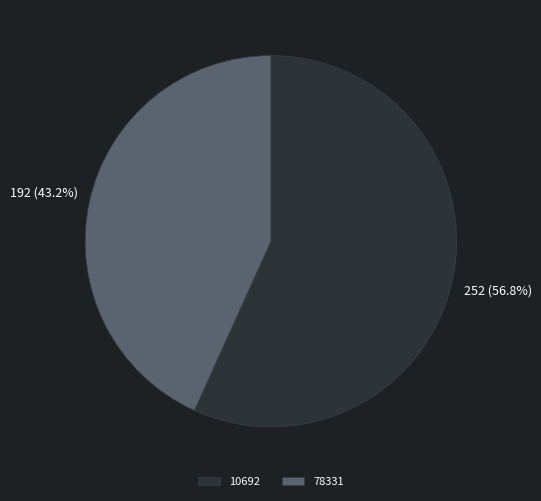

What percentage is the 78331 slice, to the nearest percent?

43%